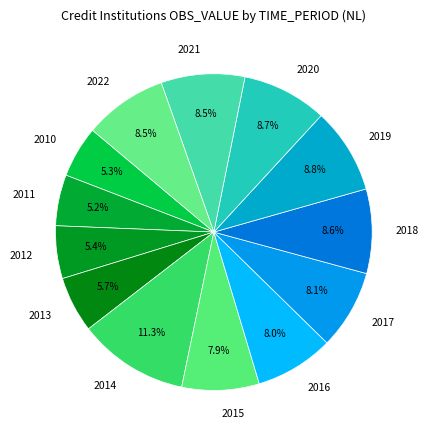

Do 2019 and 2013 together represent more than half of the pie?

No